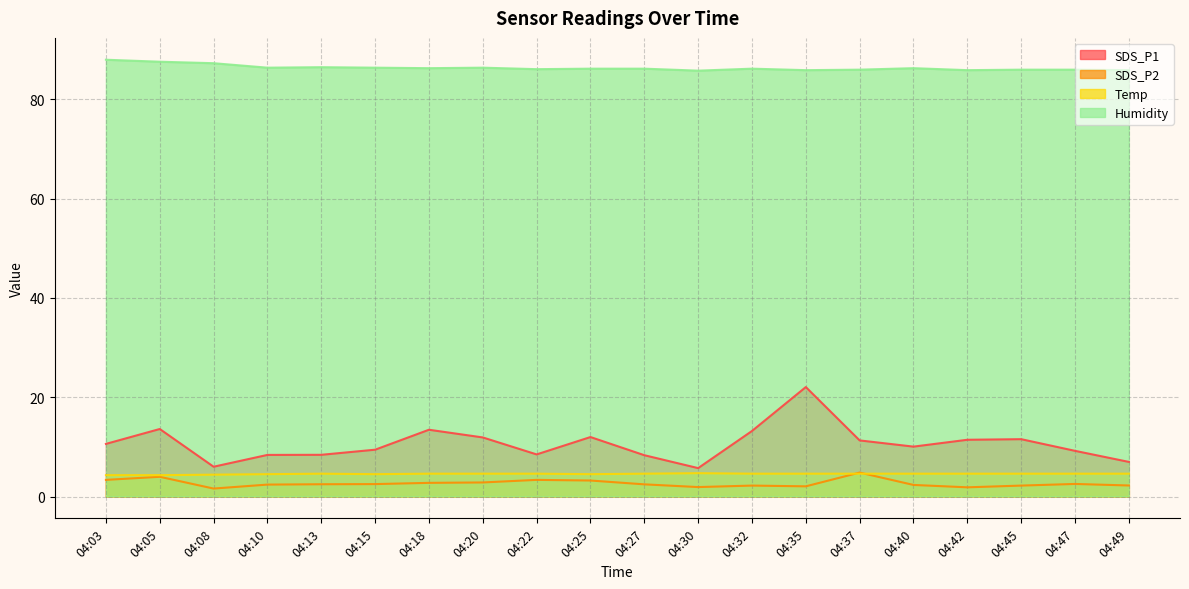

In Temp, how many points are higher than both neighbors (excluding endpoints)?

2